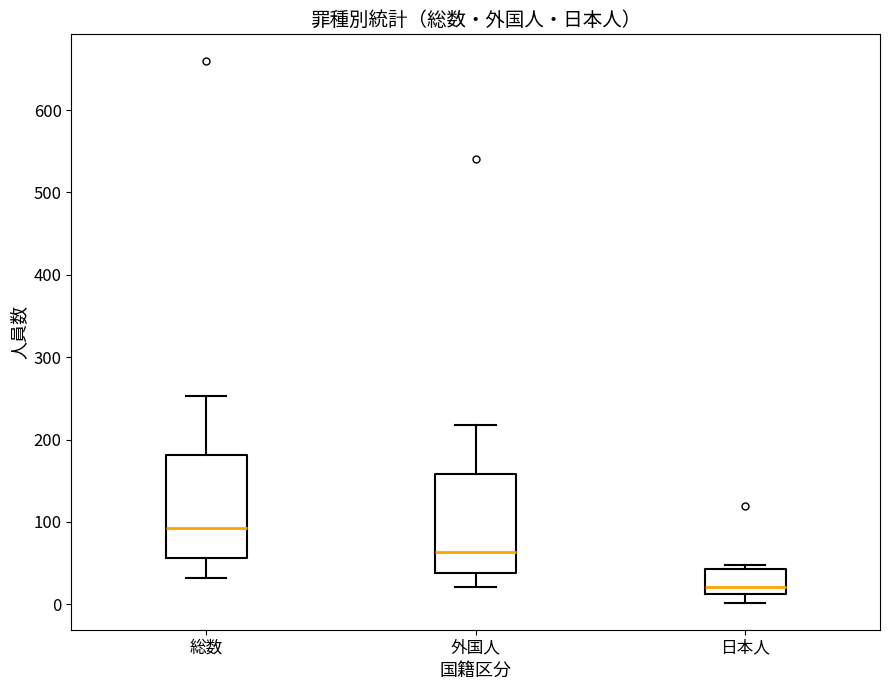

Where is the upper edge of the box for 外国人 on the y-axis? The values are not printed on the chart, so give them approximately, as read against the axis.

160